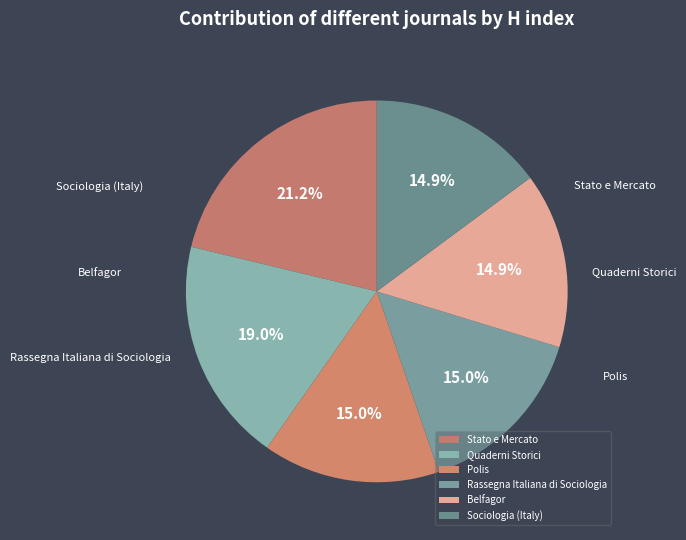

Approximately how many times larger is the value at Stato e Mercato compared to Quaderni Storici?

1.1